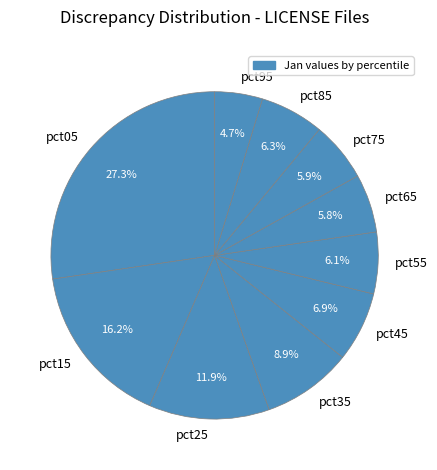

Which category has the smallest portion of the pie?

pct95